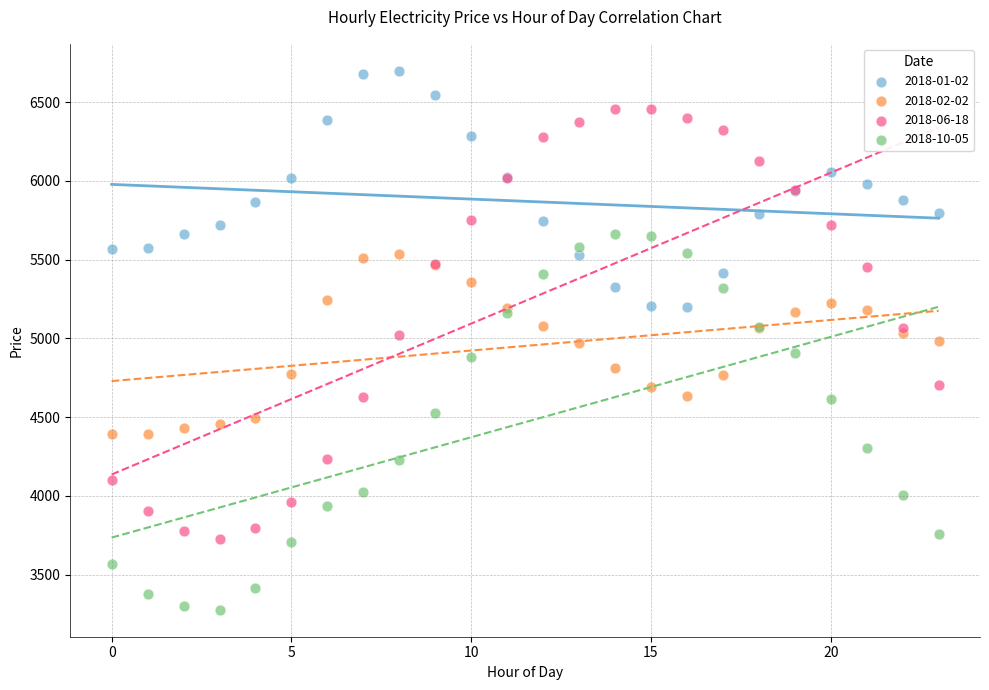

What are all the series names shown in the legend?

2018-01-02, 2018-02-02, 2018-06-18, 2018-10-05